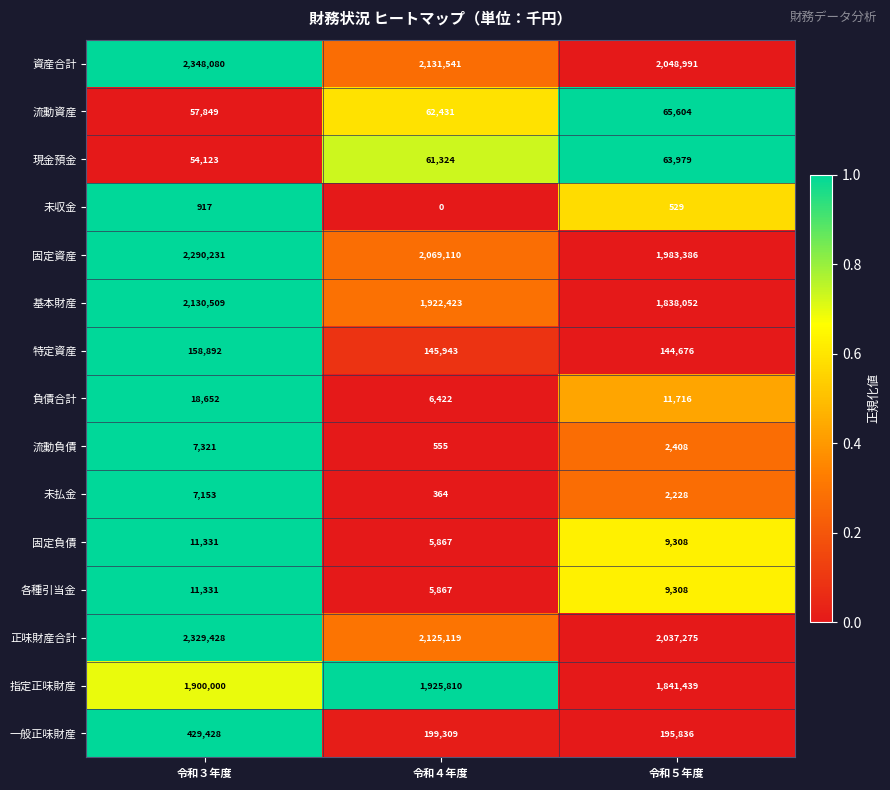

At which label does 流動負債 first exceed 2408?

令和３年度